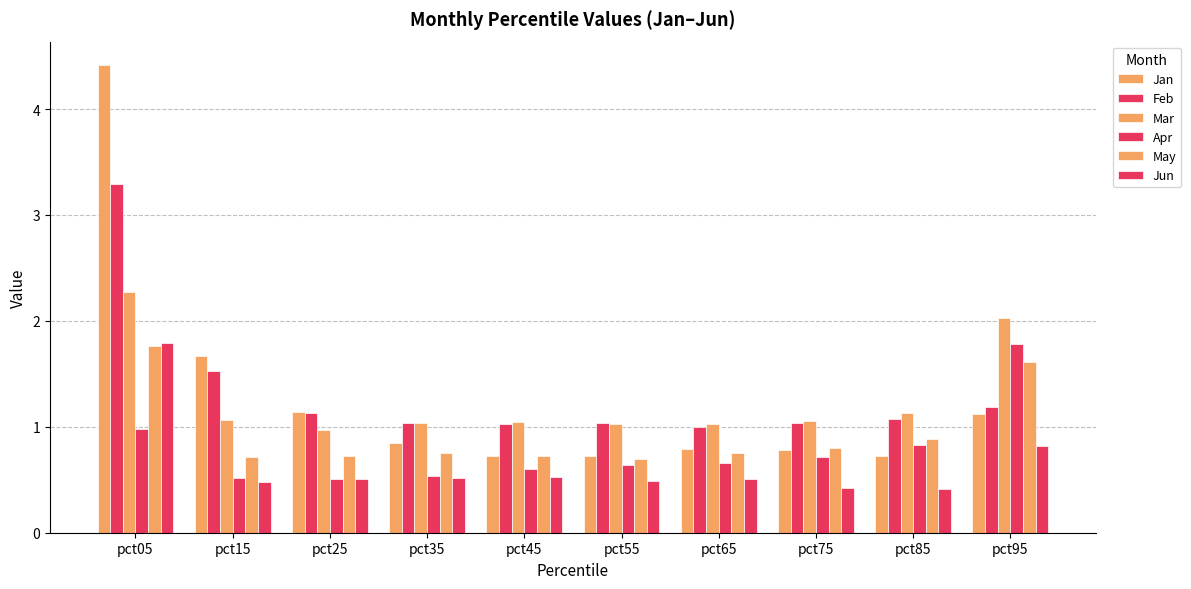

At which label is Jun closest to 1?

pct95